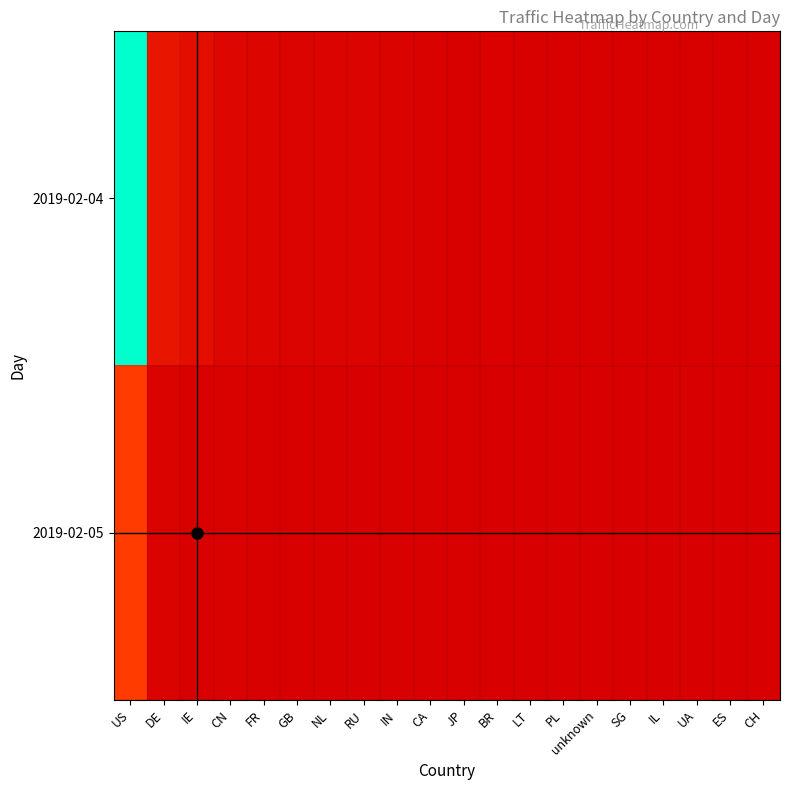

Reading left to right, what are all the values shown in this chart?

2019-02-04: US=775295	DE=81136	IE=54879	CN=27388	FR=22450	GB=19785	NL=19559	RU=18963	IN=15612	CA=9800	JP=5868	BR=8683	LT=4292	PL=4764	unknown=4122	SG=3351	IL=3817	UA=4153	ES=4076	CH=3657
2019-02-05: US=215617	DE=15256	IE=6493	CN=11039	FR=2921	GB=2766	NL=1985	RU=1667	IN=4012	CA=2123	JP=4326	BR=1363	LT=1244	PL=202	unknown=546	SG=1095	IL=573	UA=188	ES=182	CH=542